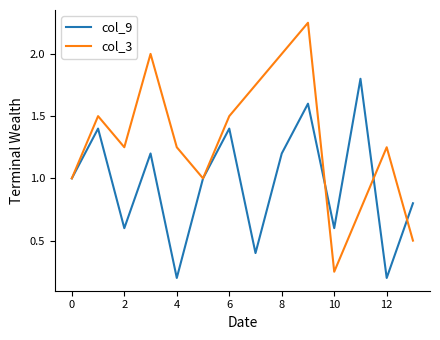

List the series in order of their peak value, lowest first.

col_9, col_3